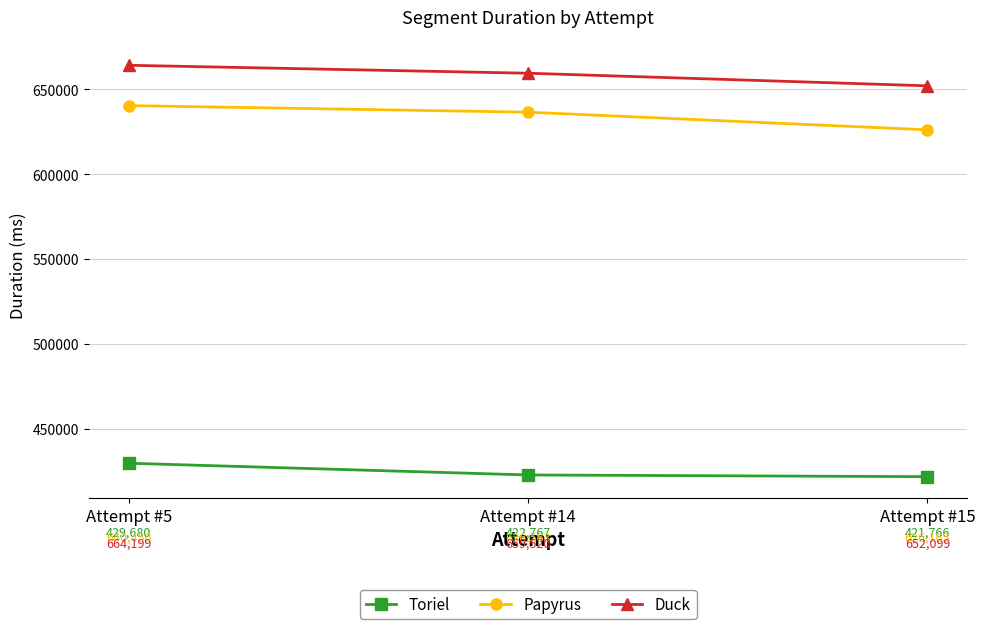

What are all the series names shown in the legend?

Toriel, Papyrus, Duck